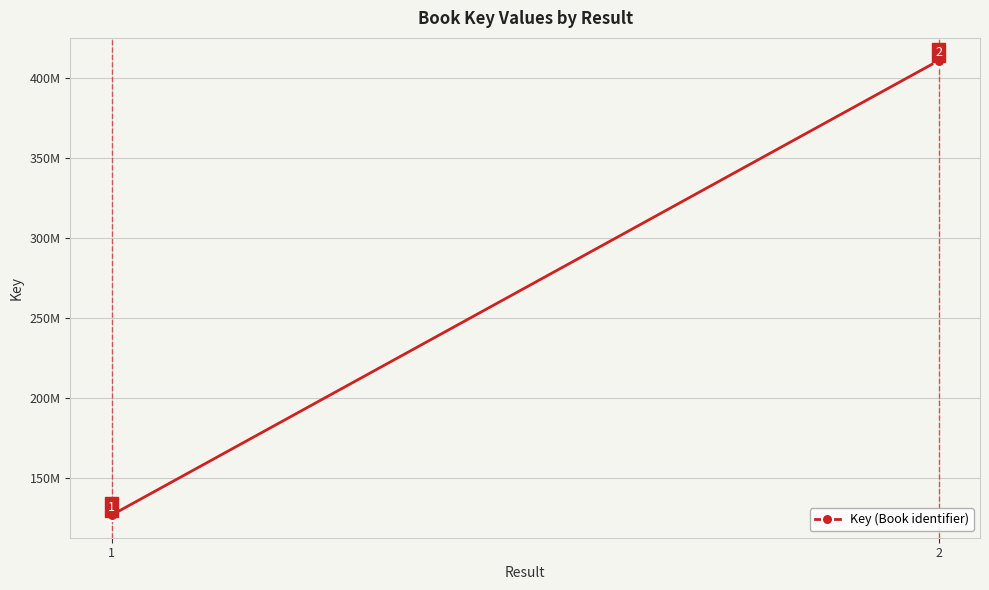

What is the minimum value shown in the chart?

126565945